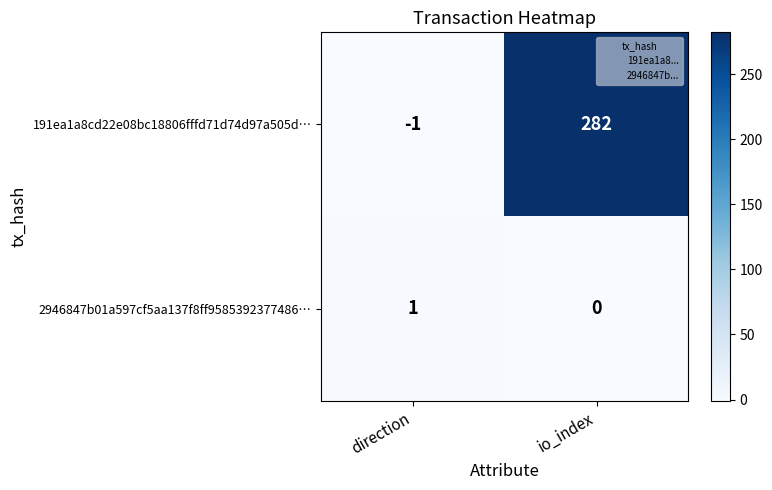

The value of 191ea1a8cd22e08bc18806fffd71d74d97a505d… at io_index is 282. True or false?

True